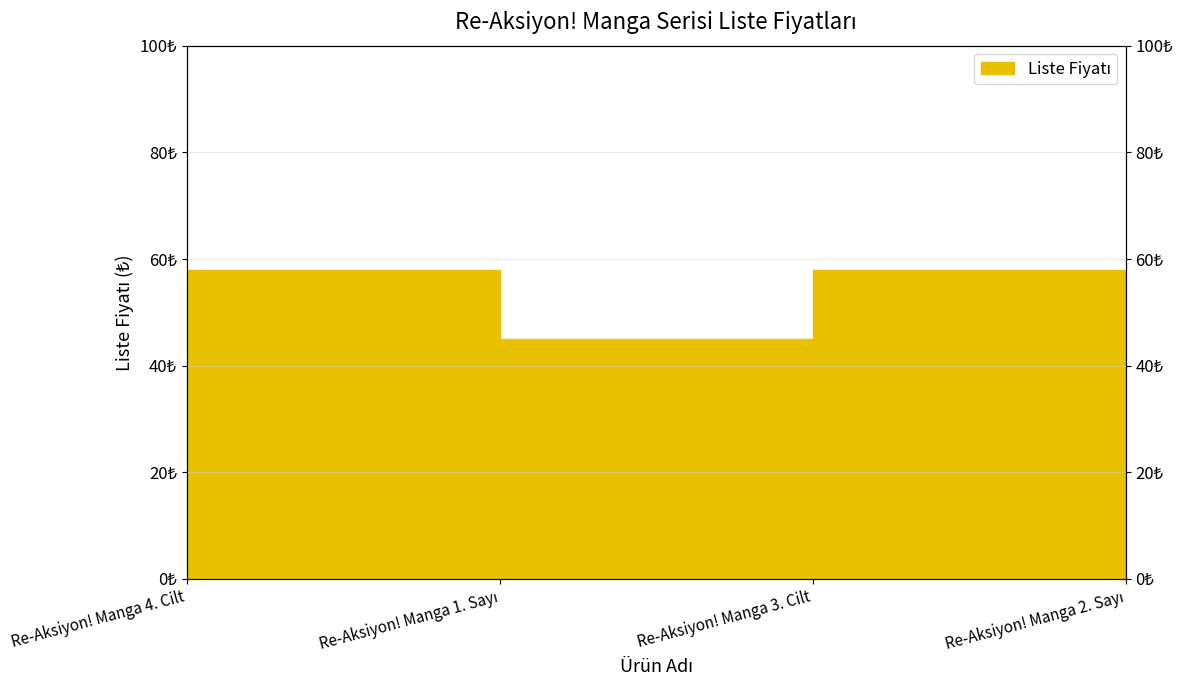

The chart shows a value of 27 at Re-Aksiyon! Manga 2. Sayı. True or false?

False